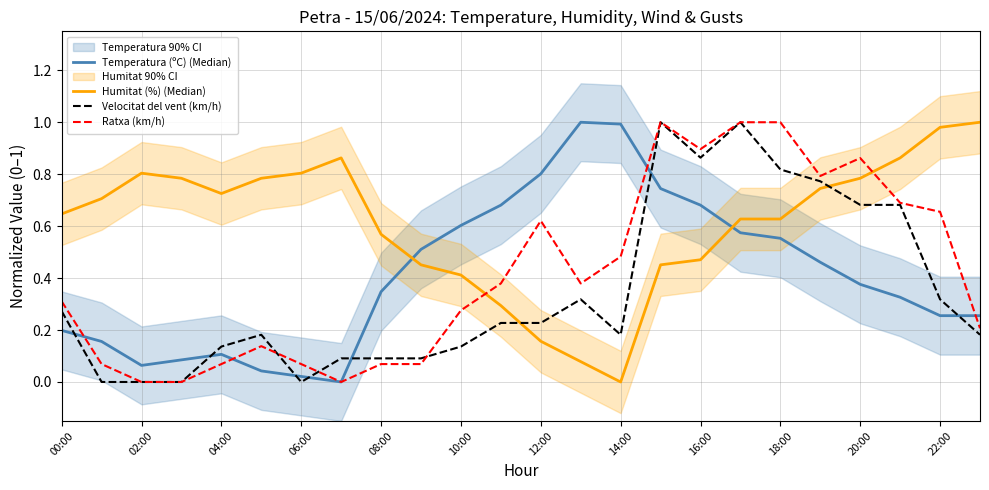

What is the maximum value for Temperatura (ºC) (Median)?

1.0